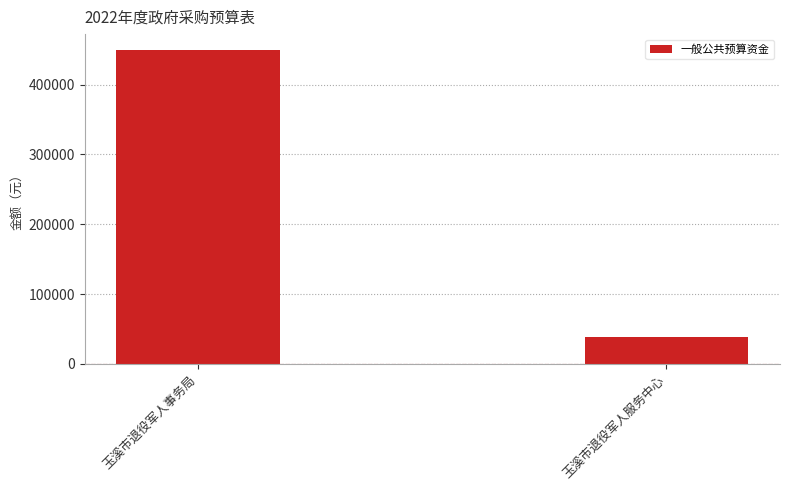

What is the smallest value displayed?

38500